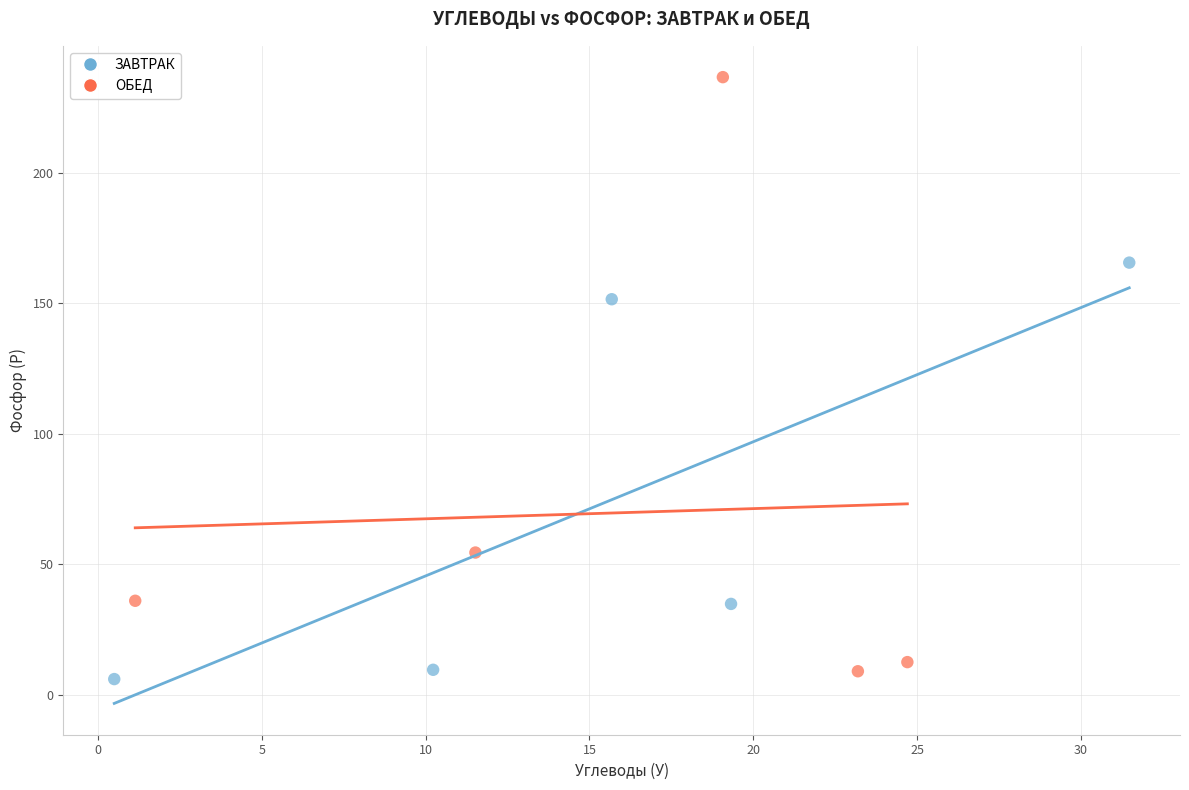

What are all the series names shown in the legend?

ЗАВТРАК, ОБЕД